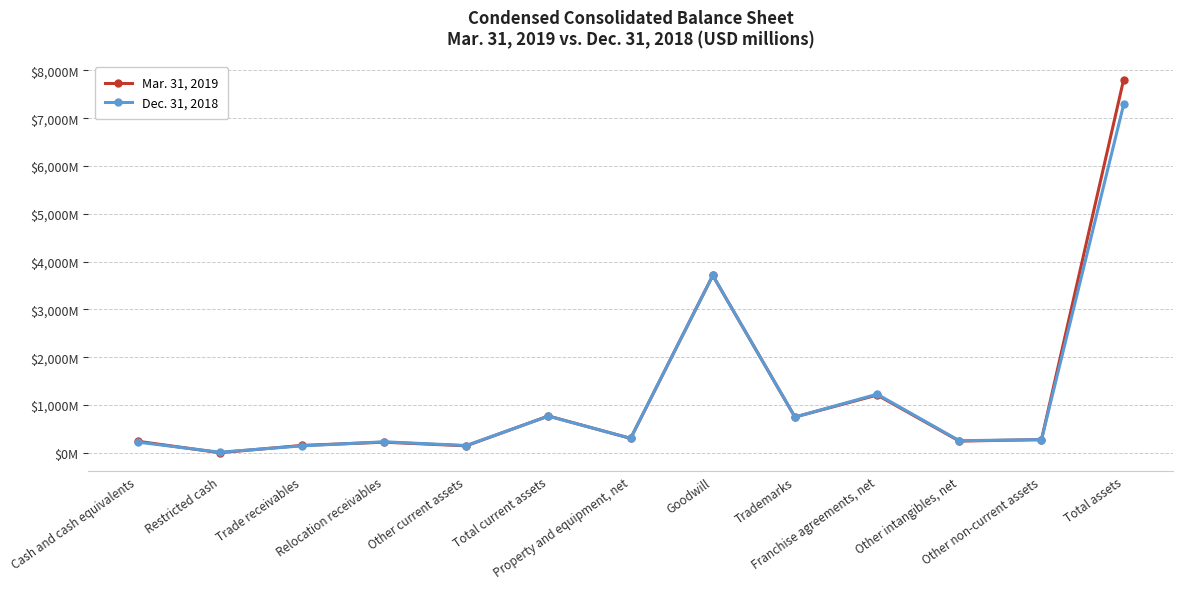

What is the total value across all series at Other current assets?

300